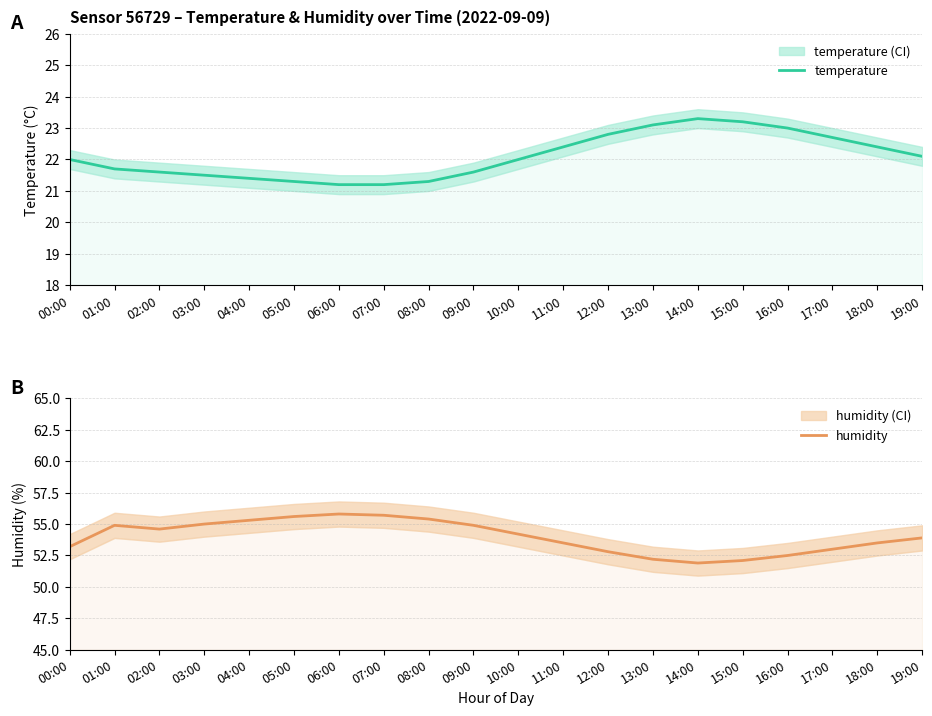

Which category has the lowest value in the humidity series?

14:00